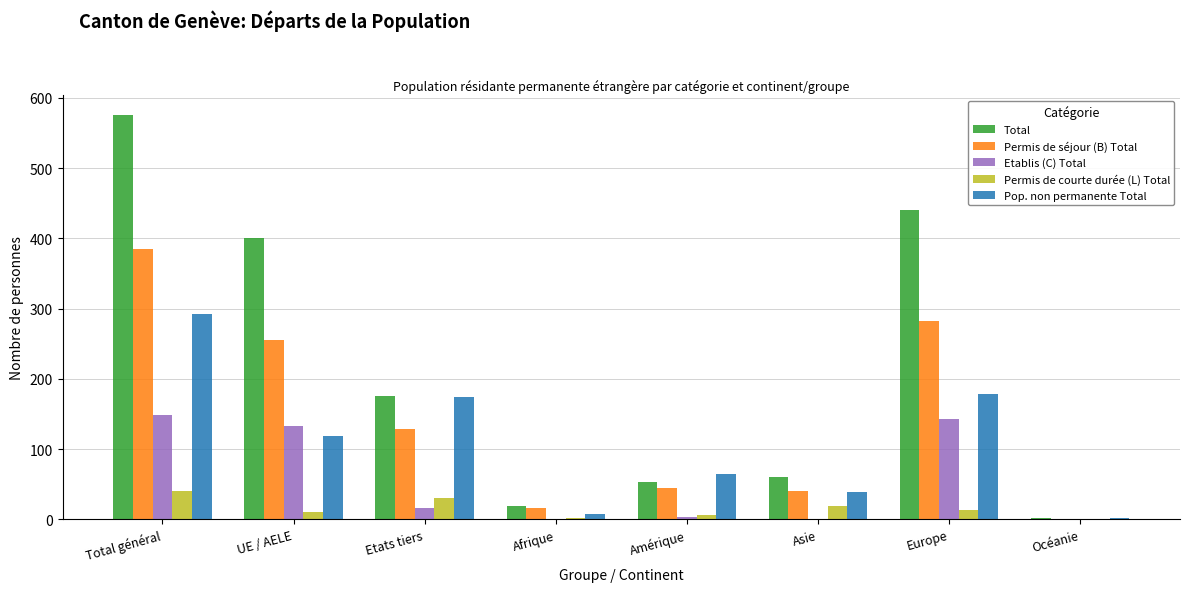

The value of Total at UE / AELE is 238. True or false?

False